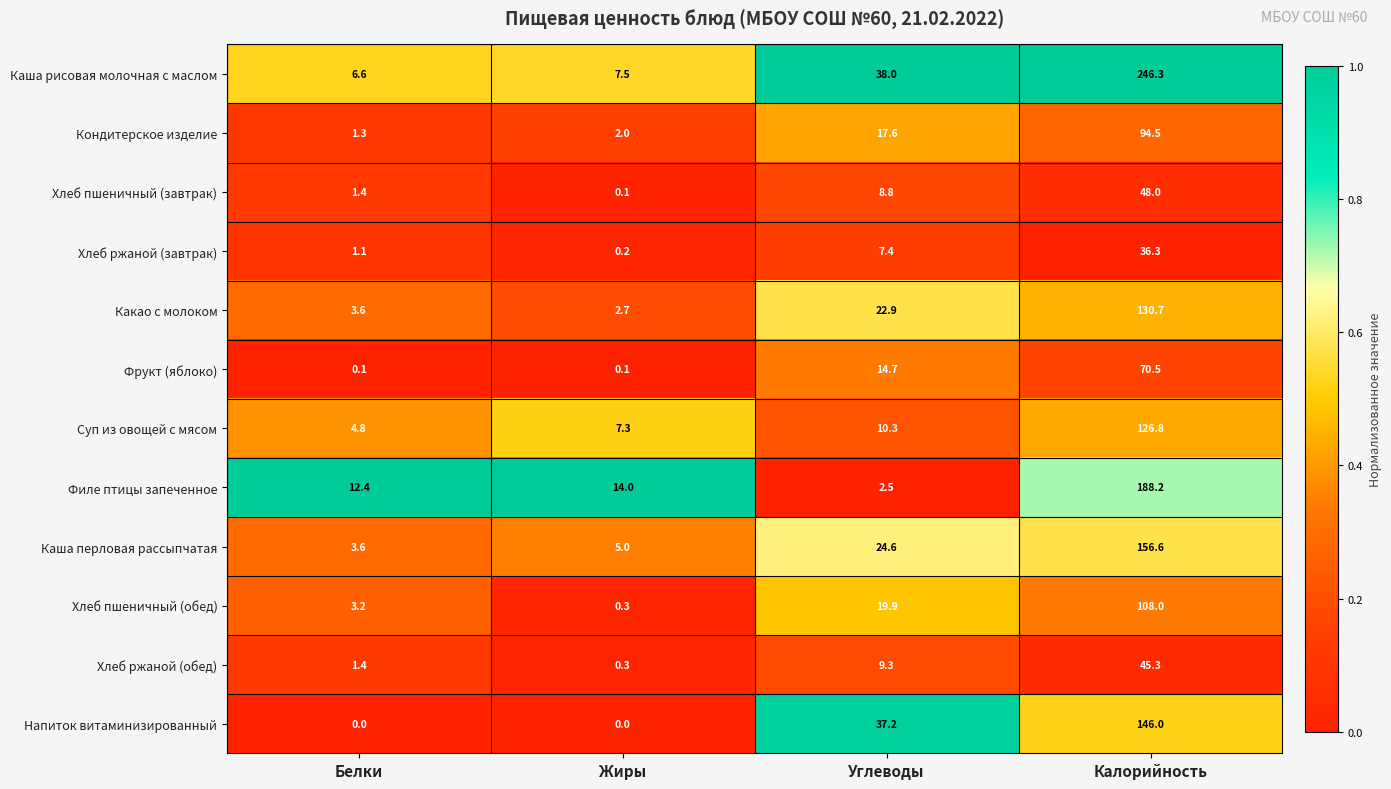

Where is Хлеб пшеничный (обед) nearest to the value 54?

Углеводы